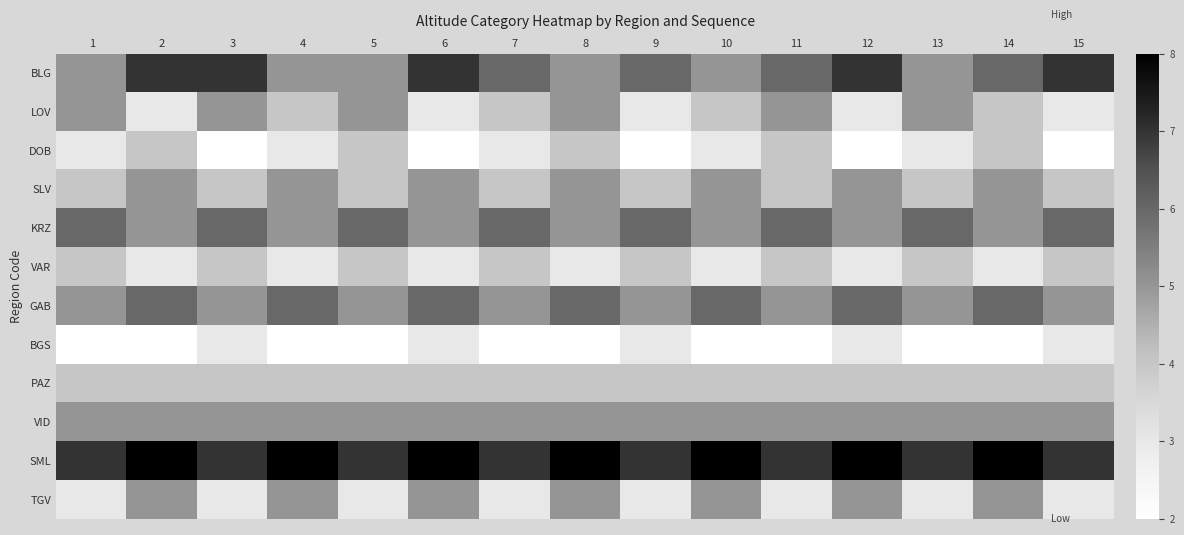

Reading right to left, extract all data points from this chart.

BLG: 15=7	14=6	13=5	12=7	11=6	10=5	9=6	8=5	7=6	6=7	5=5	4=5	3=7	2=7	1=5
LOV: 15=3	14=4	13=5	12=3	11=5	10=4	9=3	8=5	7=4	6=3	5=5	4=4	3=5	2=3	1=5
DOB: 15=2	14=4	13=3	12=2	11=4	10=3	9=2	8=4	7=3	6=2	5=4	4=3	3=2	2=4	1=3
SLV: 15=4	14=5	13=4	12=5	11=4	10=5	9=4	8=5	7=4	6=5	5=4	4=5	3=4	2=5	1=4
KRZ: 15=6	14=5	13=6	12=5	11=6	10=5	9=6	8=5	7=6	6=5	5=6	4=5	3=6	2=5	1=6
VAR: 15=4	14=3	13=4	12=3	11=4	10=3	9=4	8=3	7=4	6=3	5=4	4=3	3=4	2=3	1=4
GAB: 15=5	14=6	13=5	12=6	11=5	10=6	9=5	8=6	7=5	6=6	5=5	4=6	3=5	2=6	1=5
BGS: 15=3	14=2	13=2	12=3	11=2	10=2	9=3	8=2	7=2	6=3	5=2	4=2	3=3	2=2	1=2
PAZ: 15=4	14=4	13=4	12=4	11=4	10=4	9=4	8=4	7=4	6=4	5=4	4=4	3=4	2=4	1=4
VID: 15=5	14=5	13=5	12=5	11=5	10=5	9=5	8=5	7=5	6=5	5=5	4=5	3=5	2=5	1=5
SML: 15=7	14=8	13=7	12=8	11=7	10=8	9=7	8=8	7=7	6=8	5=7	4=8	3=7	2=8	1=7
TGV: 15=3	14=5	13=3	12=5	11=3	10=5	9=3	8=5	7=3	6=5	5=3	4=5	3=3	2=5	1=3